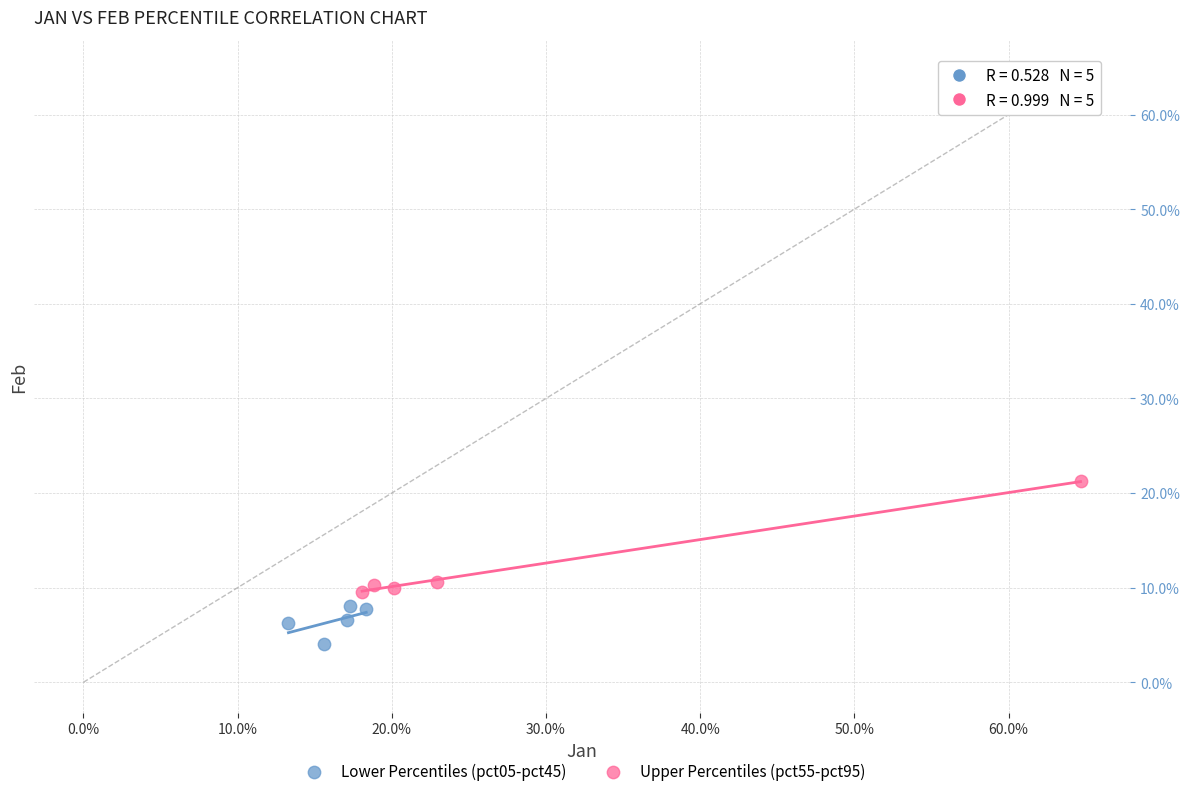

Which series has the largest Y range (max minus min)?

Upper Percentiles (pct55-pct95)